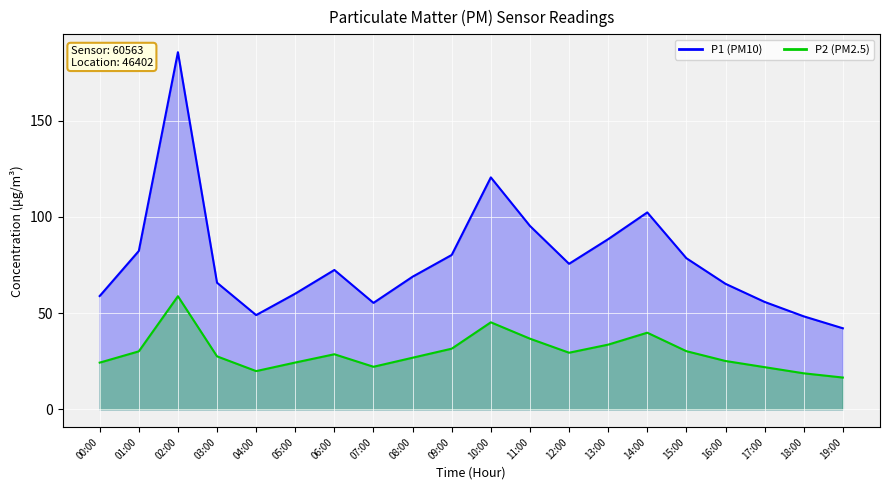

At which label does P1 first exceed 72?

01:00